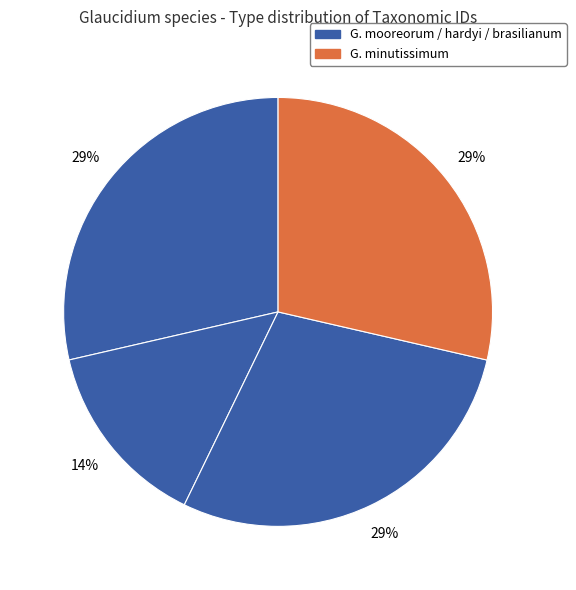

Count the number of slices in the pie.

4